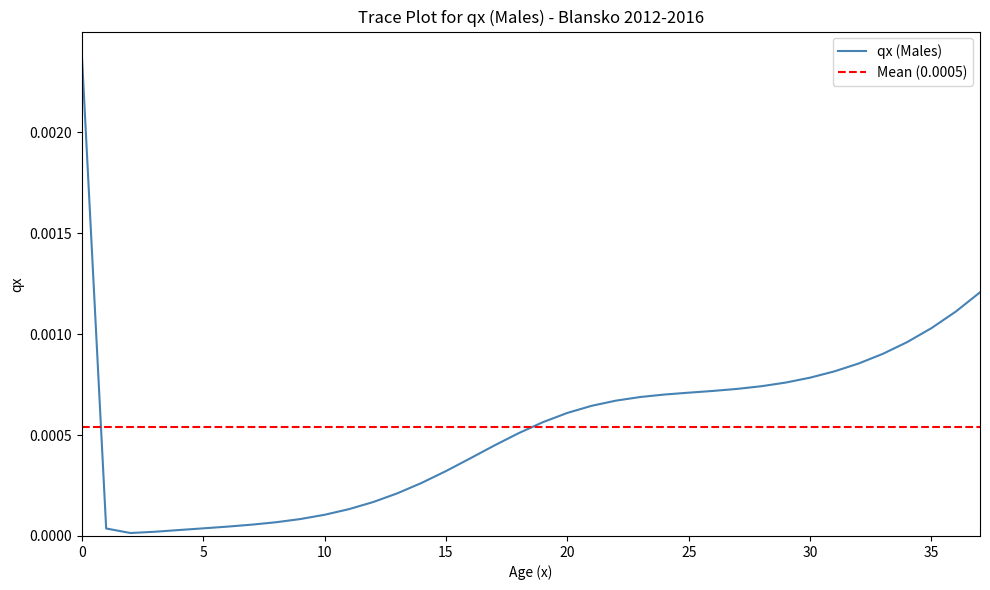

Does the chart display data point markers on the line(s)?

No